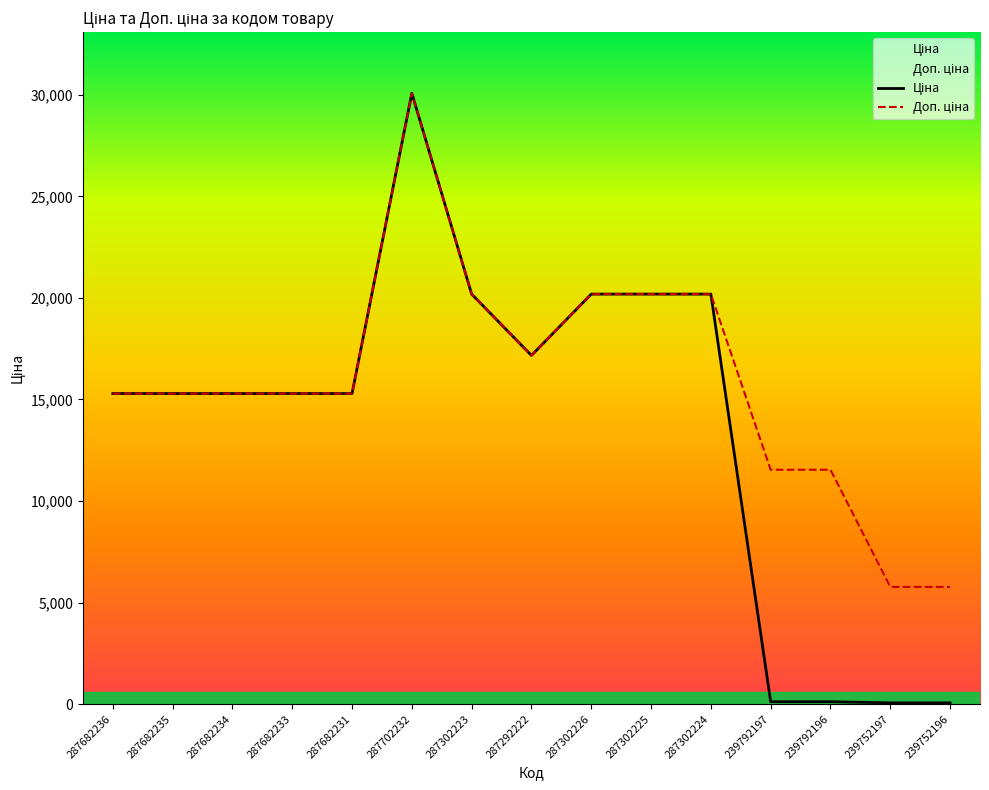

Where is Доп. ціна nearest to the value 17923?

287292222